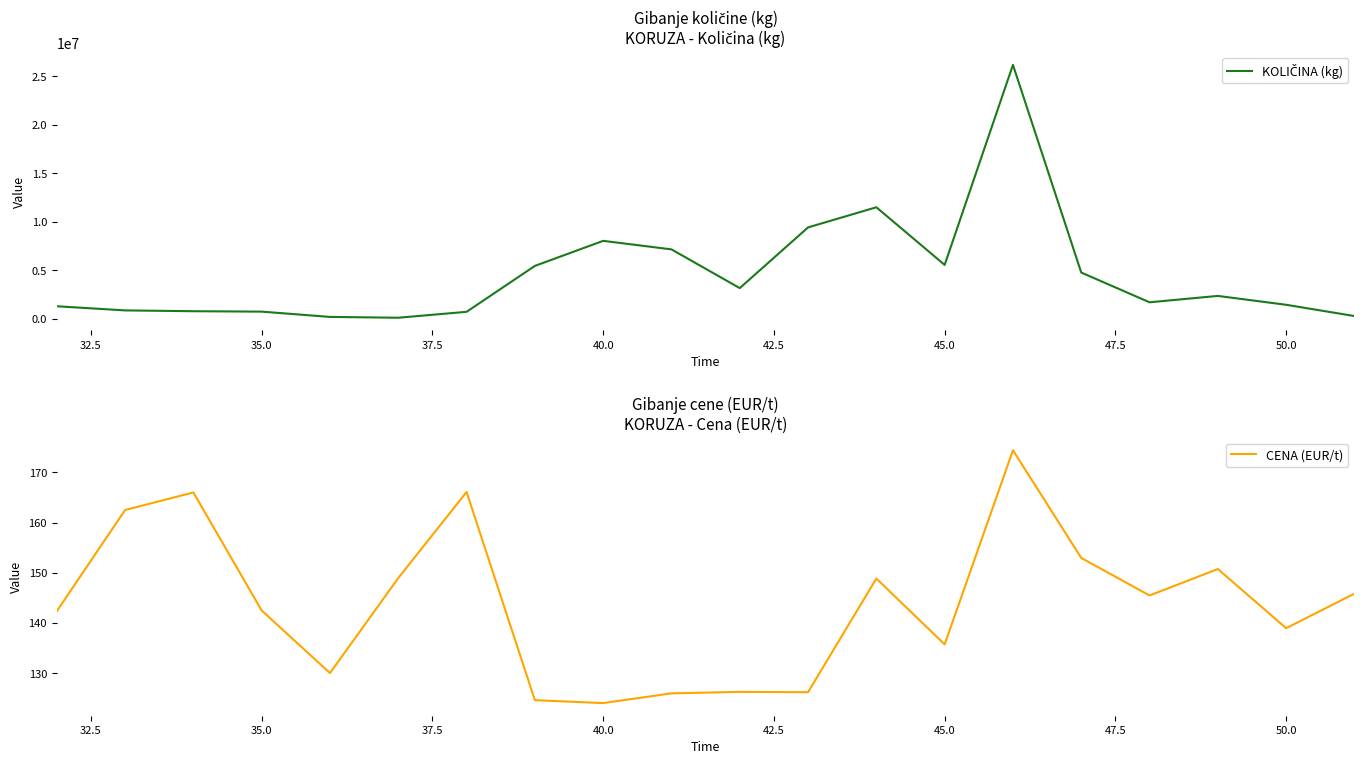

List the series in order of their peak value, lowest first.

CENA (EUR/t), KOLIČINA (kg)